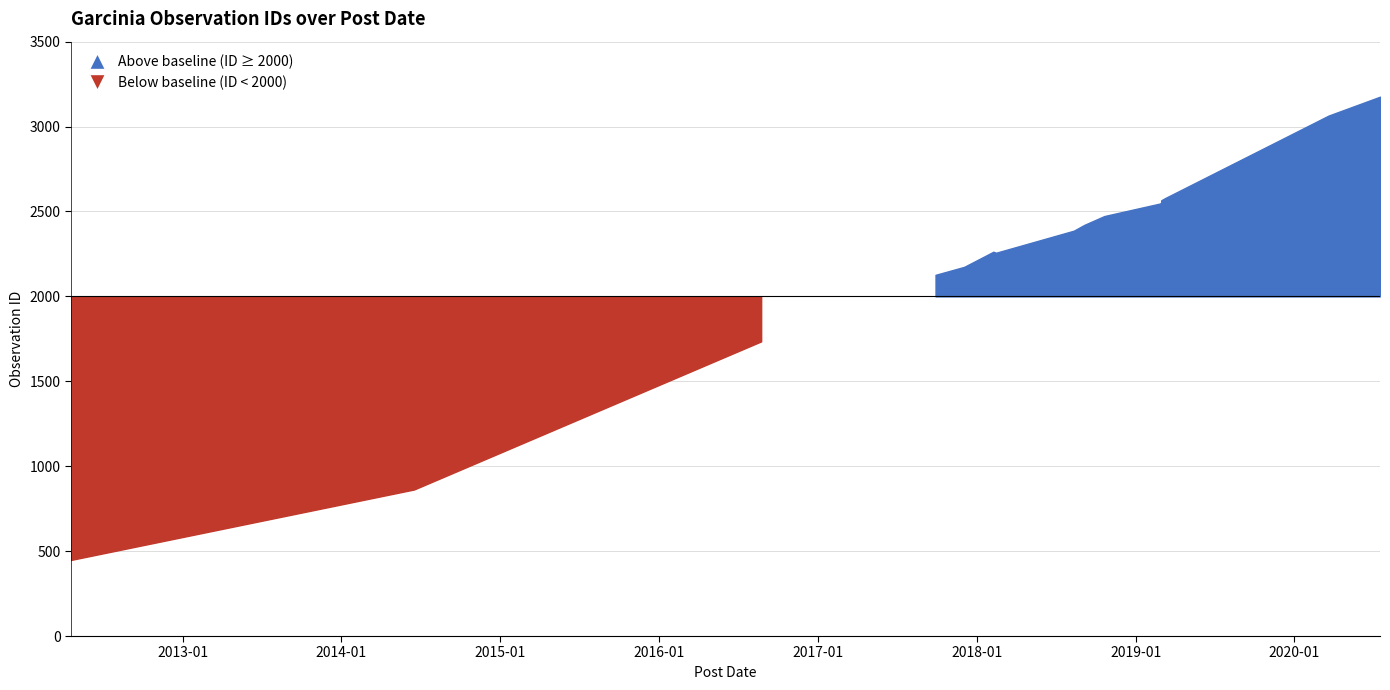

How many categories are shown in the chart?

16